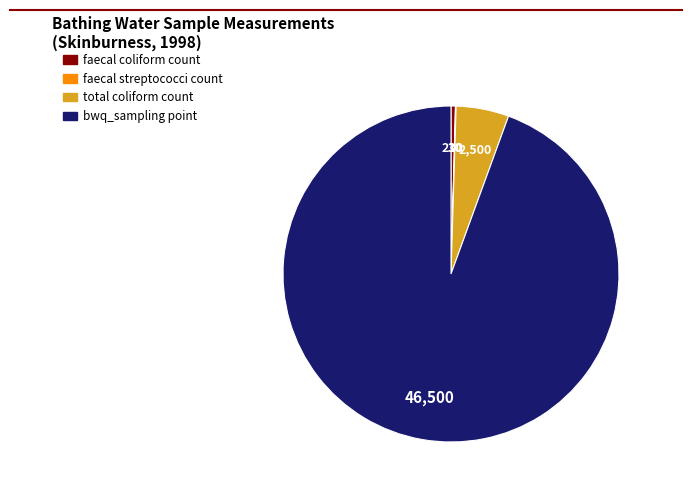

Do bwq_sampling point and faecal coliform count together represent more than half of the pie?

Yes